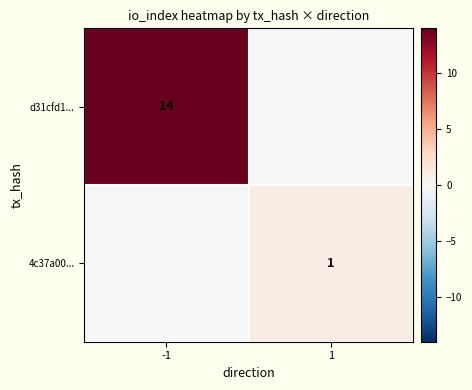

The 4c37a00... series shows 1 at 1. True or false?

True